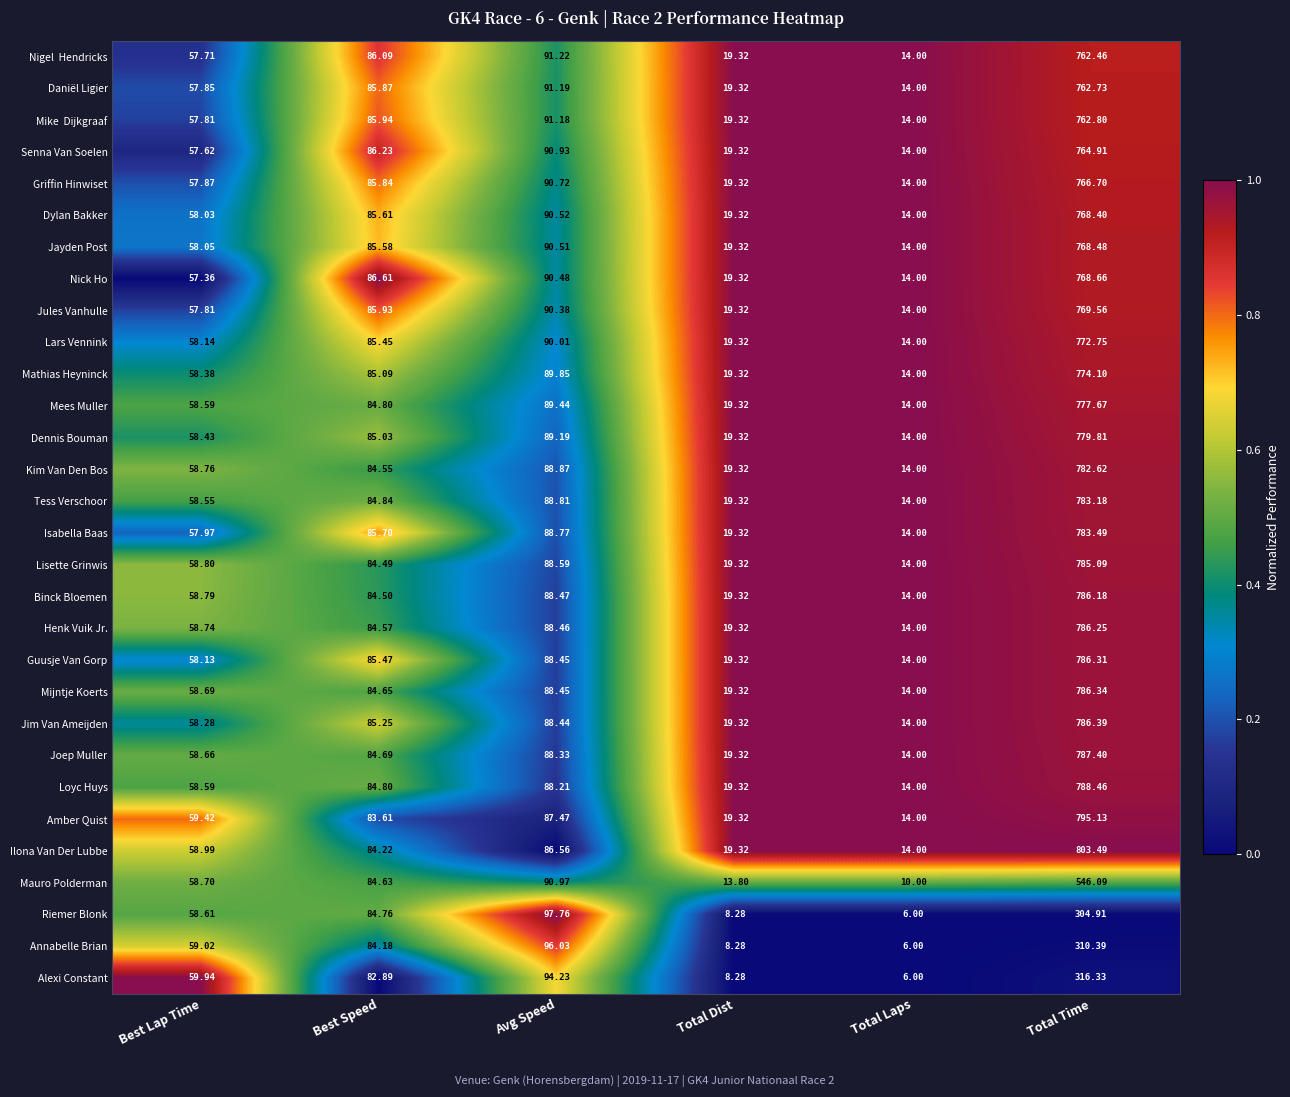

Where is Binck Bloemen nearest to the value 400?

Avg Speed